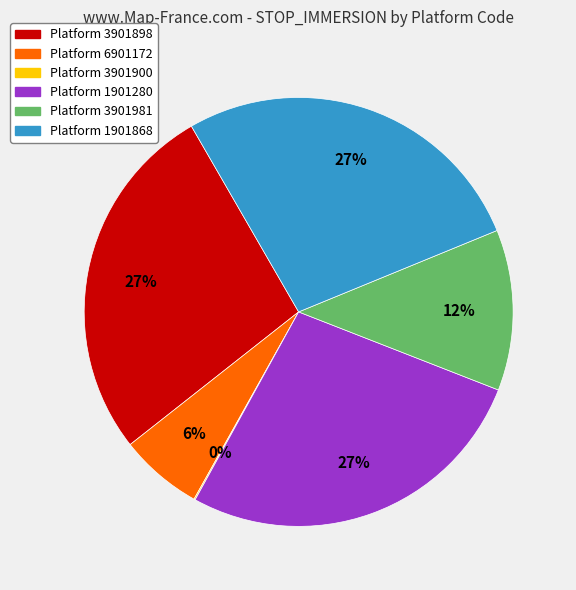

Does any single category account for the majority?

No